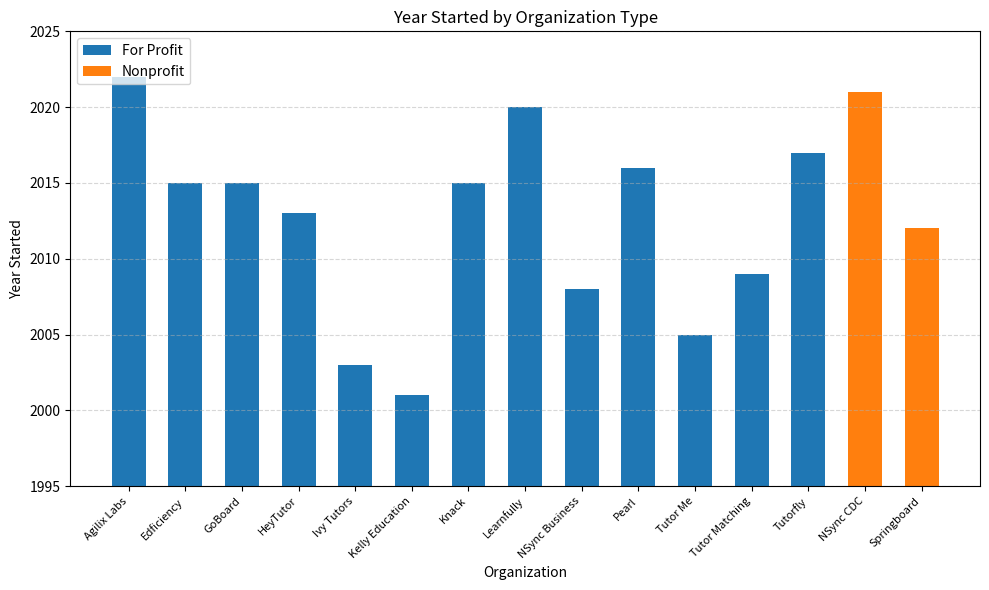

What is the average value of the For Profit series?

2012